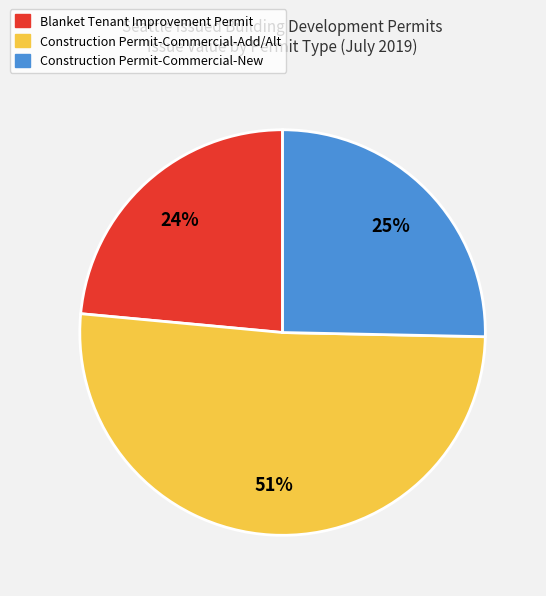

To the nearest percent, what is the average slice percentage?

33%